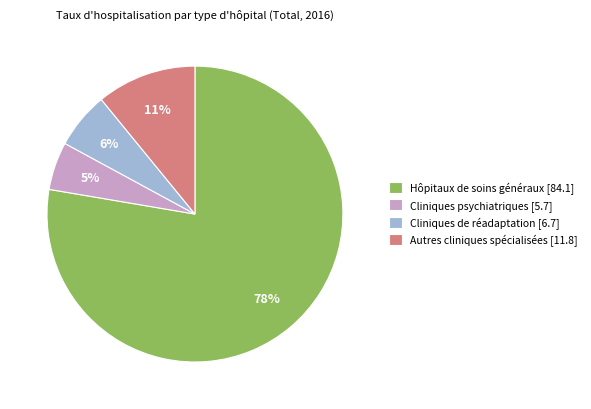

To the nearest percent, what is the combined percentage of Cliniques de réadaptation and Autres cliniques spécialisées?

17%